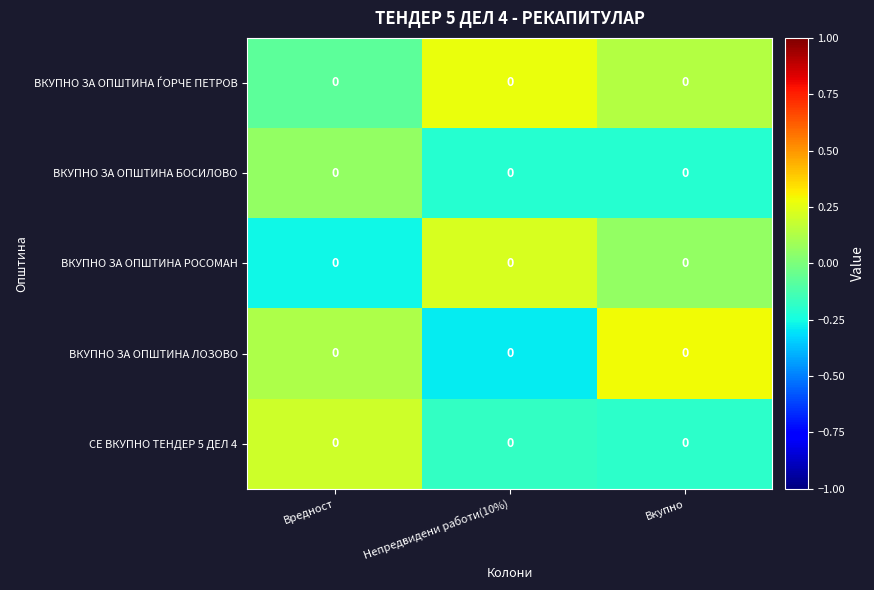

At Непредвидени работи(10%), list the series in order from smallest to largest.

ВКУПНО ЗА ОПШТИНА ЛОЗОВО, ВКУПНО ЗА ОПШТИНА БОСИЛОВО, СЕ ВКУПНО ТЕНДЕР 5 ДЕЛ 4, ВКУПНО ЗА ОПШТИНА РОСОМАН, ВКУПНО ЗА ОПШТИНА ЃОРЧЕ ПЕТРОВ